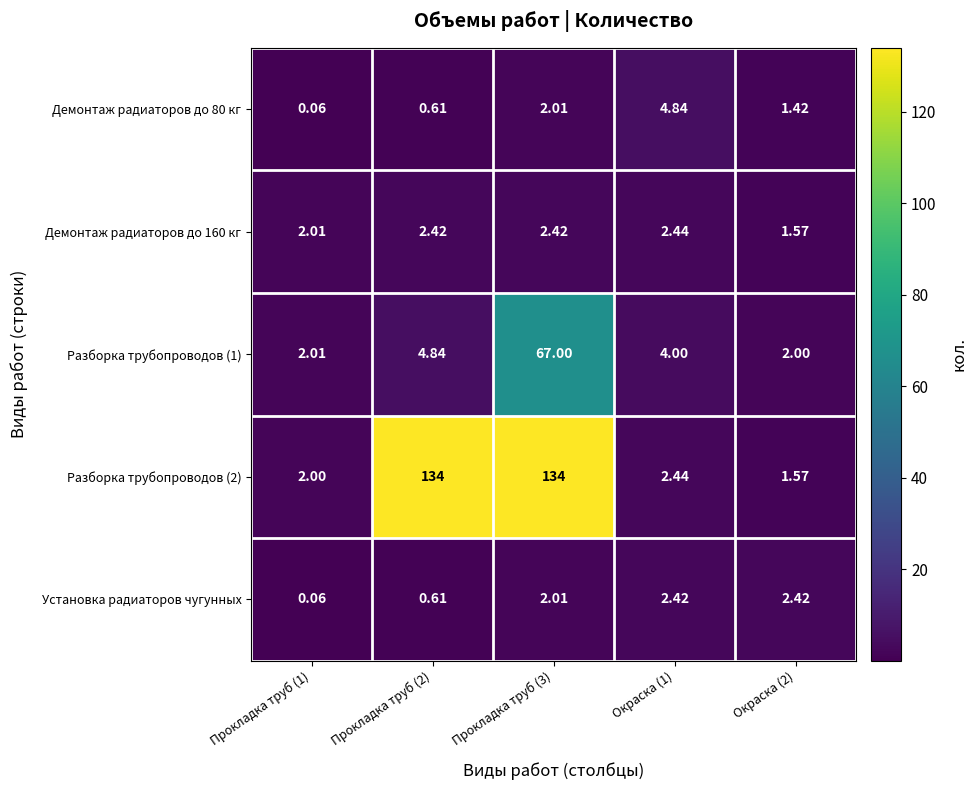

Reading left to right, extract all data points from this chart.

Демонтаж радиаторов до 80 кг: Прокладка труб (1)=0.1	Прокладка труб (2)=0.6	Прокладка труб (3)=2.0	Окраска (1)=4.8	Окраска (2)=1.4
Демонтаж радиаторов до 160 кг: Прокладка труб (1)=2.0	Прокладка труб (2)=2.4	Прокладка труб (3)=2.4	Окраска (1)=2.4	Окраска (2)=1.6
Разборка трубопроводов (1): Прокладка труб (1)=2.0	Прокладка труб (2)=4.8	Прокладка труб (3)=67.0	Окраска (1)=4.0	Окраска (2)=2.0
Разборка трубопроводов (2): Прокладка труб (1)=2.0	Прокладка труб (2)=134.0	Прокладка труб (3)=134.0	Окраска (1)=2.4	Окраска (2)=1.6
Установка радиаторов чугунных: Прокладка труб (1)=0.1	Прокладка труб (2)=0.6	Прокладка труб (3)=2.0	Окраска (1)=2.4	Окраска (2)=2.4